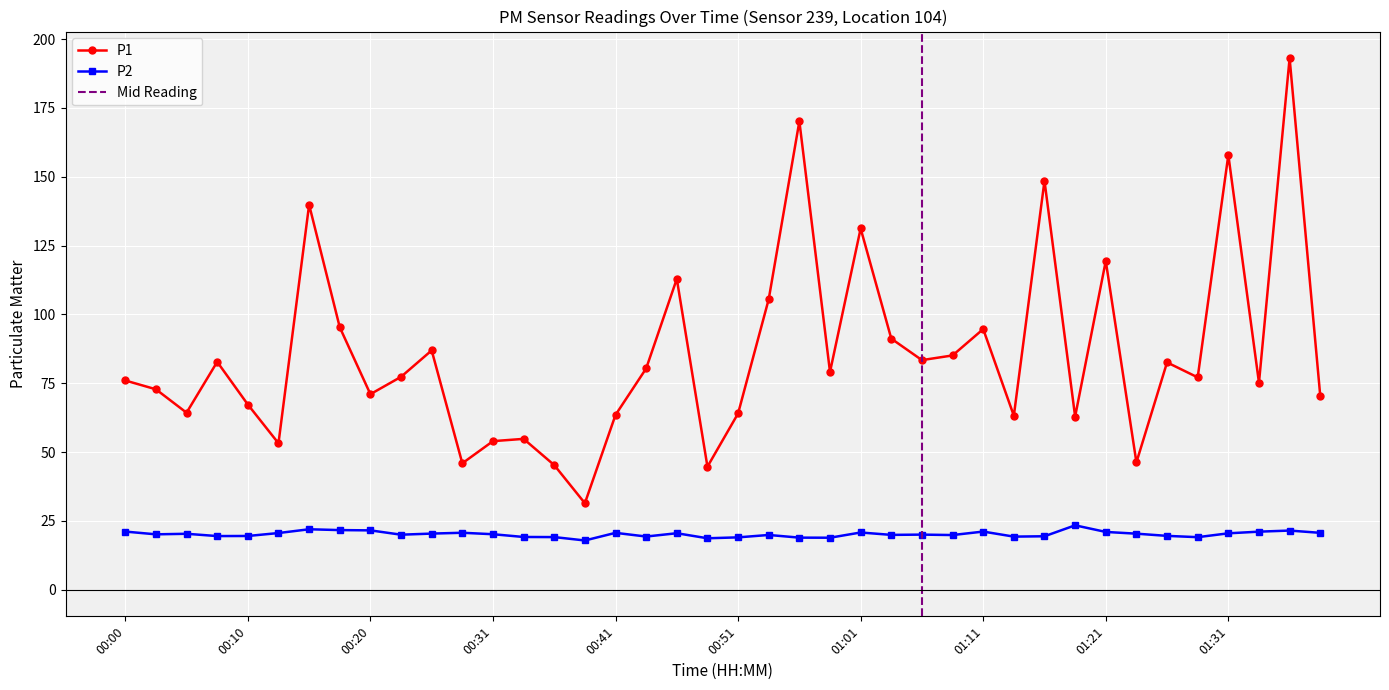

At how many categories does at least one series exceed 145?

4